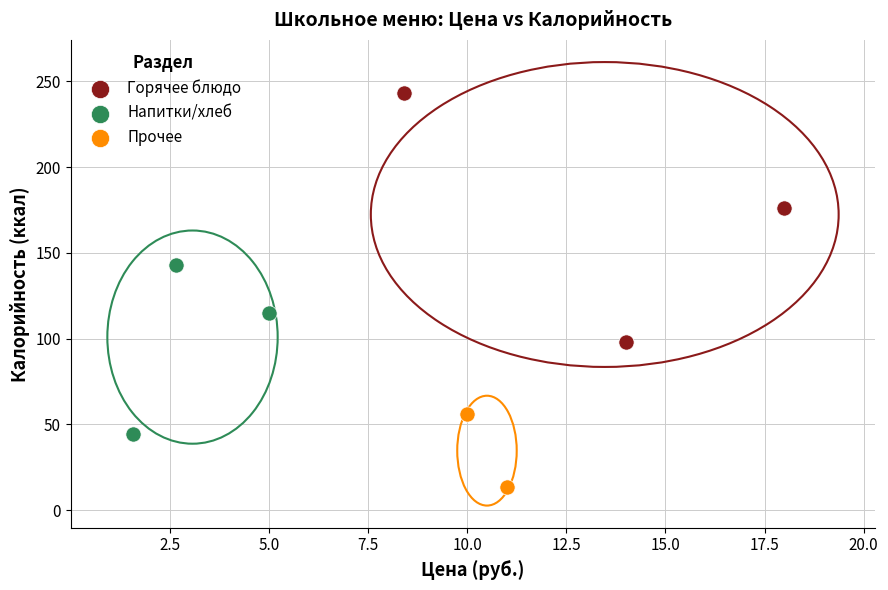

What are all the series names shown in the legend?

Горячее блюдо, Напитки/хлеб, Прочее